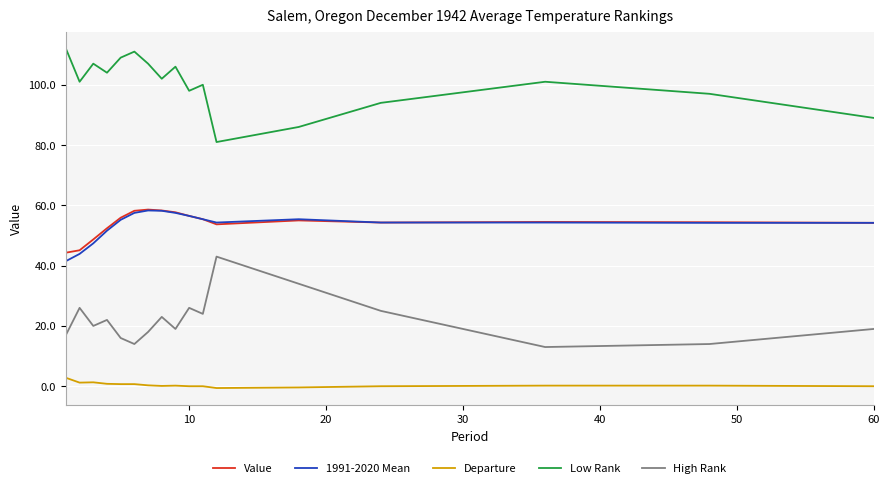

True or false: High Rank and 1991-2020 Mean intersect in this chart.

False